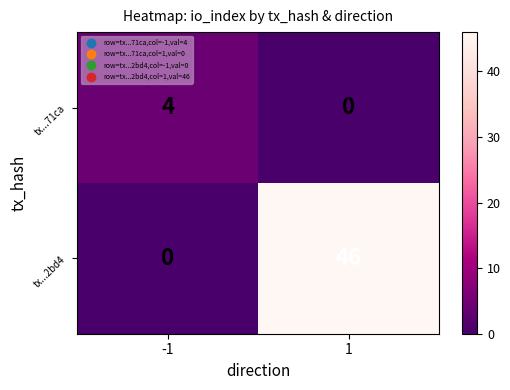

Which series has the largest range (max minus min)?

tx...2bd4